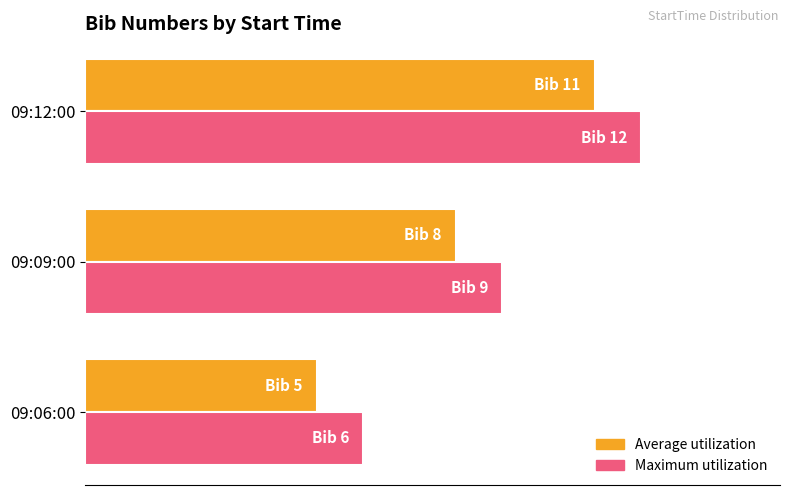

What is the smallest value displayed?

5